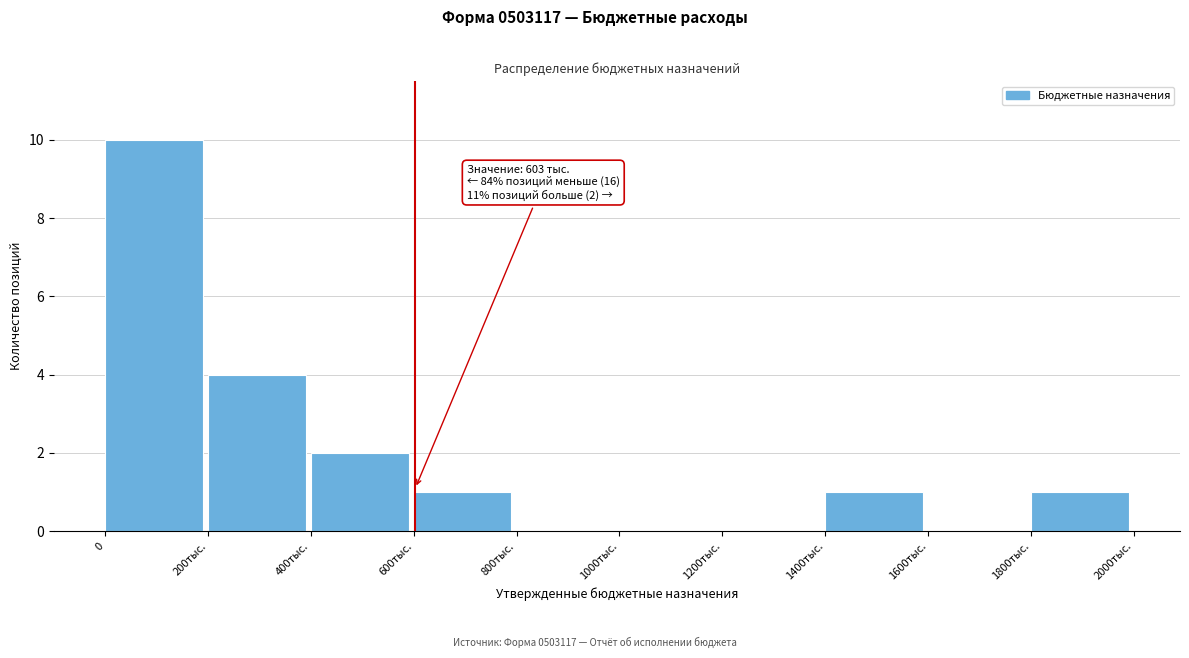

Reading right to left, extract all data points from this chart.

1800тыс.=1	1600тыс.=0	1400тыс.=1	1200тыс.=0	1000тыс.=0	800тыс.=0	600тыс.=1	400тыс.=2	200тыс.=4	0=10